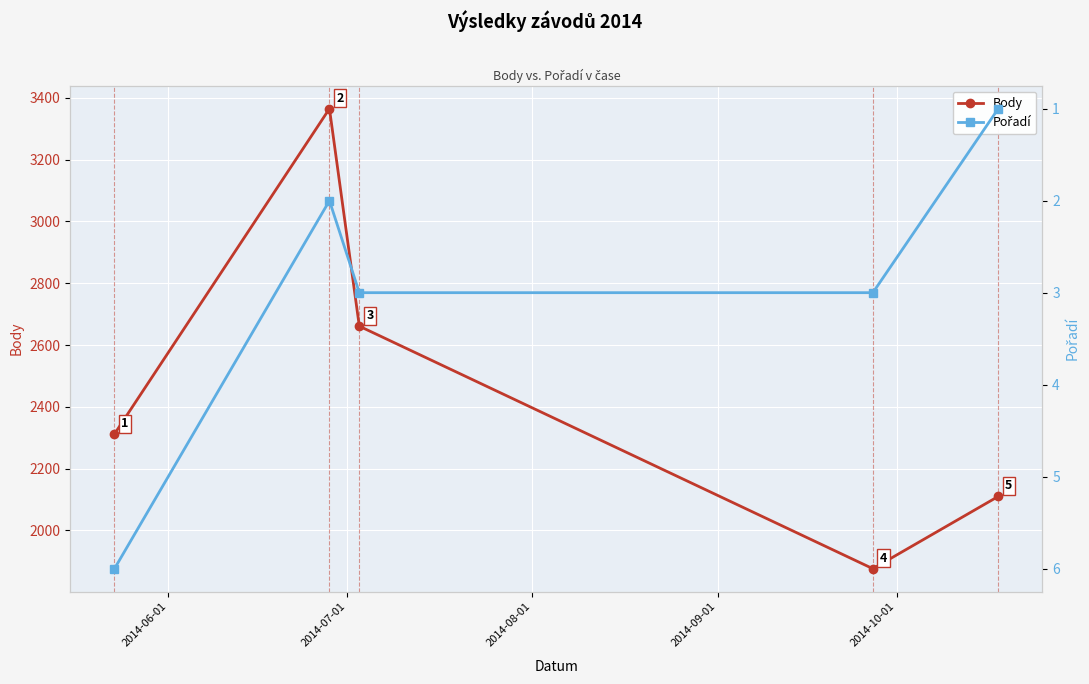

Rank the series by their average value, from highest to lowest.

Body, Pořadí